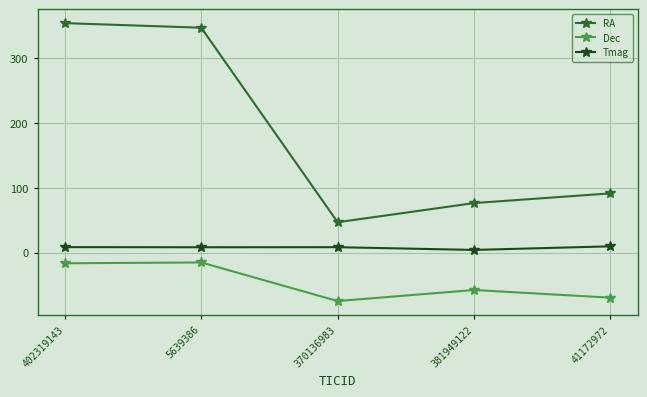

Does the chart display data point markers on the line(s)?

Yes